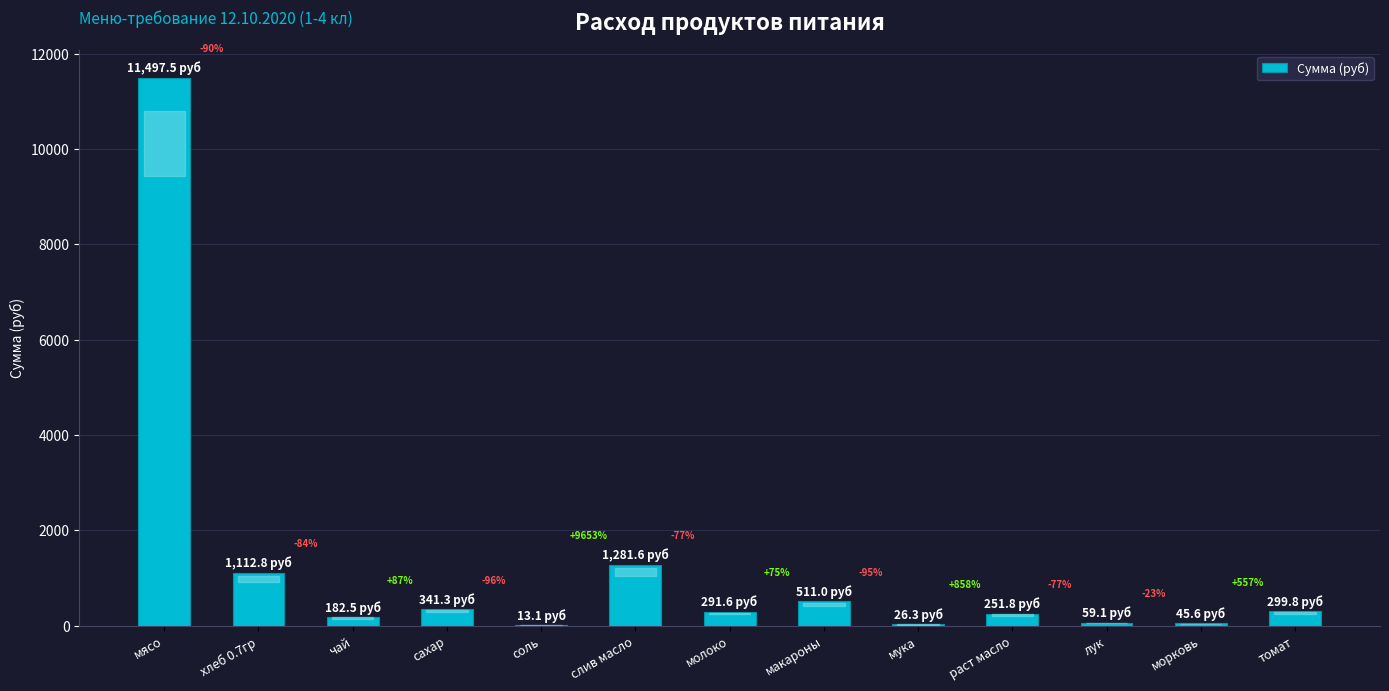

The value at мука is 14.2. True or false?

False